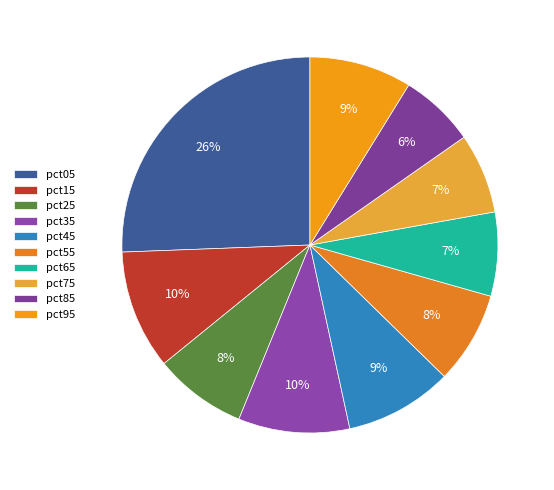

Count the number of slices in the pie.

10